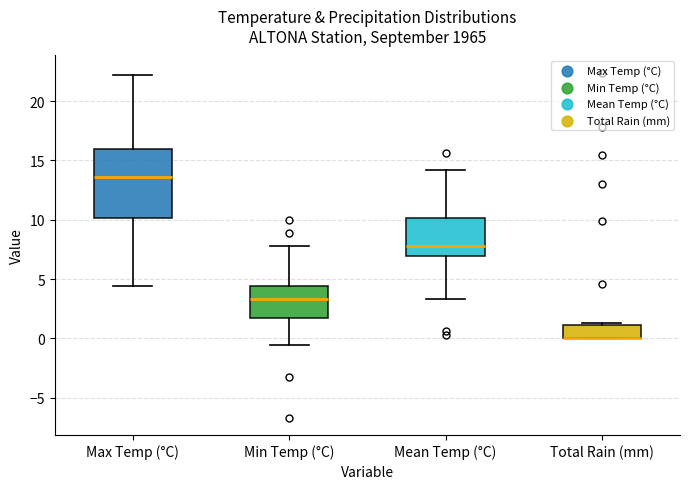

Reading left to right, transcribe this box plot: for each box, give where its median line is, the range the box spans, and where its two whiskers end, as read against the y-axis. The values are not printed on the chart, so give them approximately, as read against the axis.

Max Temp (°C): median 13.5, box 10.0 to 16.0, whiskers 4.5 to 22.0
Min Temp (°C): median 3.5, box 1.5 to 4.5, whiskers -0.5 to 8.0
Mean Temp (°C): median 8.0, box 7.0 to 10.0, whiskers 3.5 to 14.0
Total Rain (mm): median 0.0 (drawn on the box's lower edge), box 0.0 to 1.0, whiskers 0.0 to 1.5